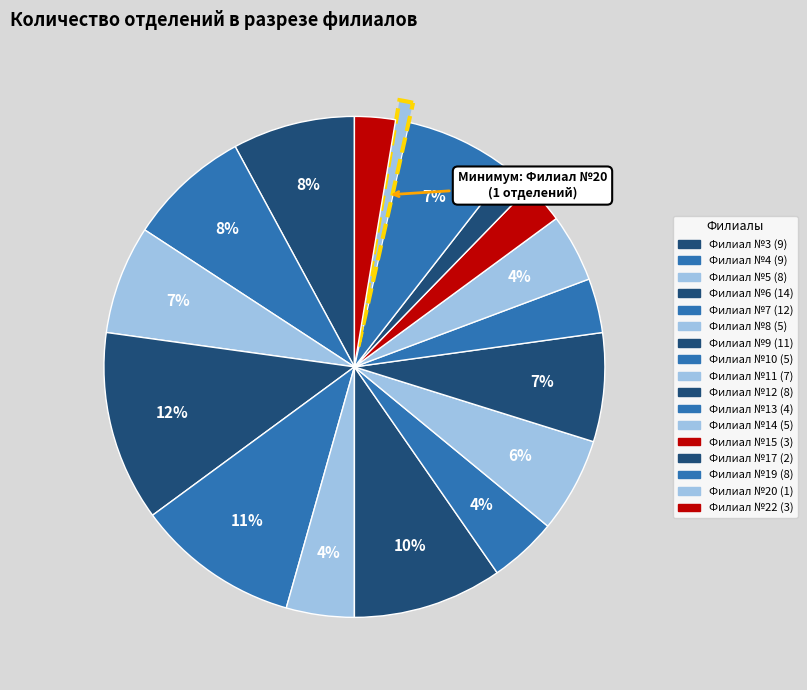

How many segments does this pie chart have?

17